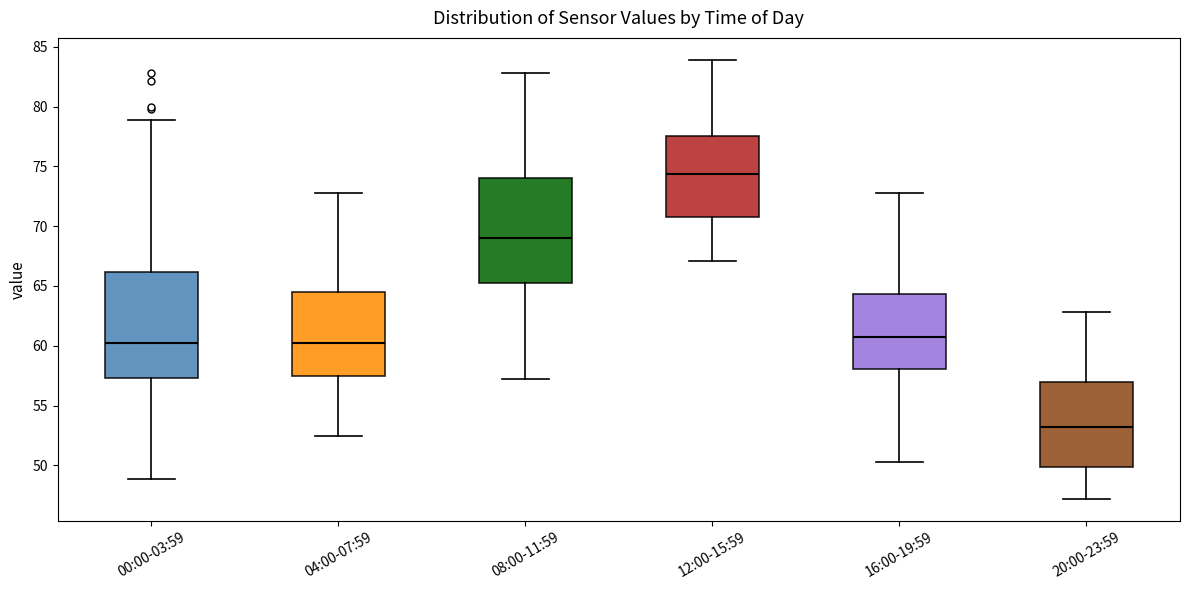

Reading left to right, read every box against the y-axis: the position of its median line, the range the box covers, and the ends of its whiskers. The values are not printed on the chart, so give them approximately, as read against the axis.

00:00-03:59: median 60.5, box 57.5 to 66.0, whiskers 49.0 to 79.0
04:00-07:59: median 60.5, box 57.5 to 64.5, whiskers 52.5 to 73.0
08:00-11:59: median 69.0, box 65.0 to 74.0, whiskers 57.0 to 83.0
12:00-15:59: median 74.5, box 70.5 to 77.5, whiskers 67.0 to 84.0
16:00-19:59: median 61.0, box 58.0 to 64.5, whiskers 50.5 to 73.0
20:00-23:59: median 53.5, box 50.0 to 57.0, whiskers 47.0 to 63.0